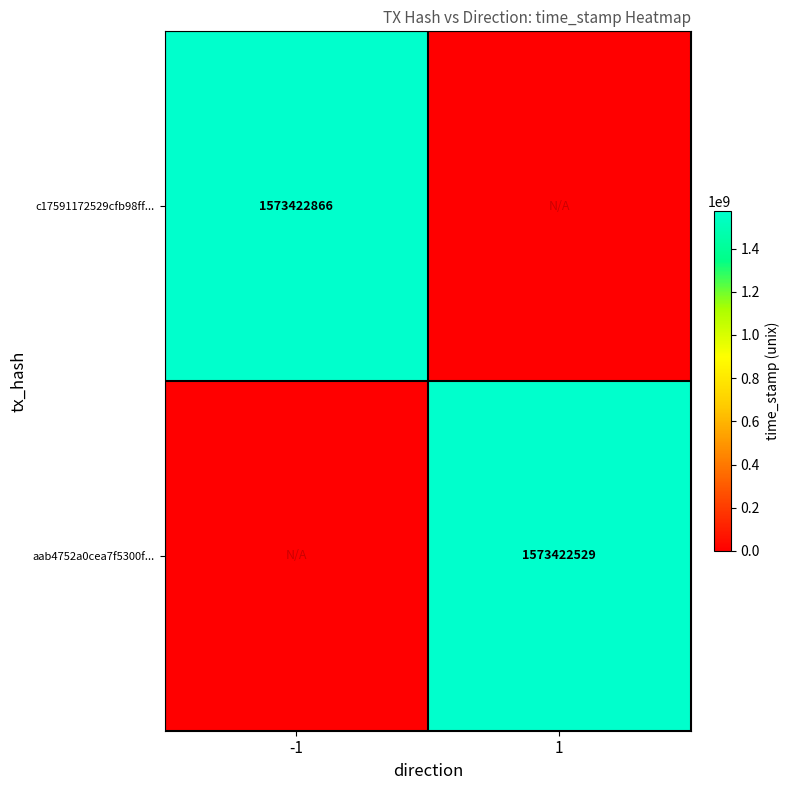

True or false: aab4752a0cea7f5300f... has a value of 2245468337 at 1.

False